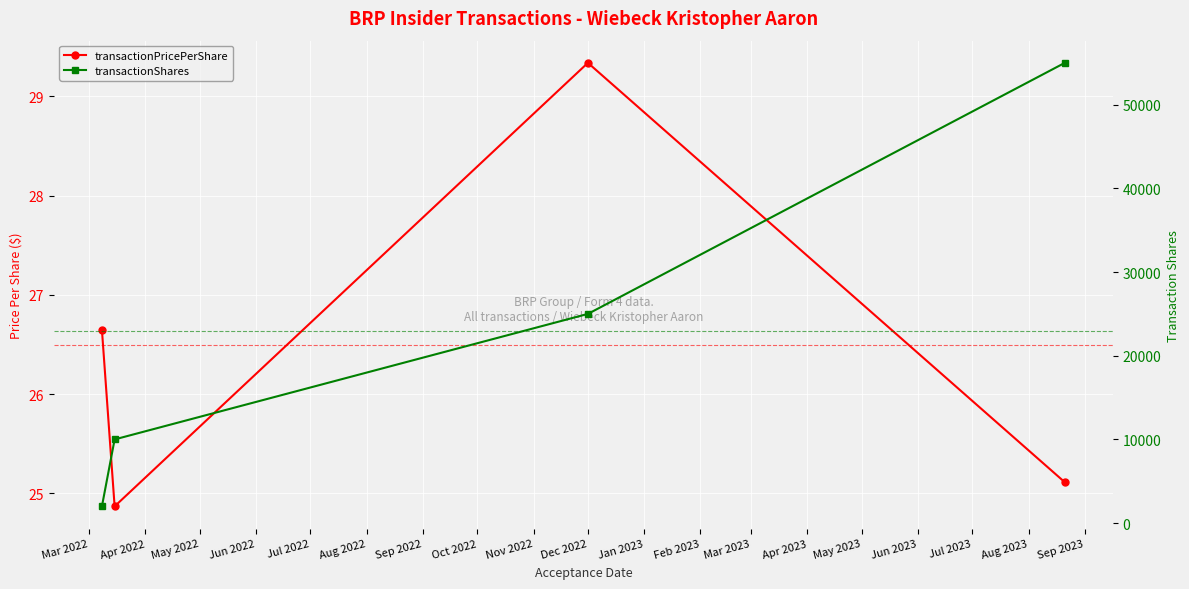

What is the difference between the second highest and minimum values in the transactionPricePerShare series?

1.8